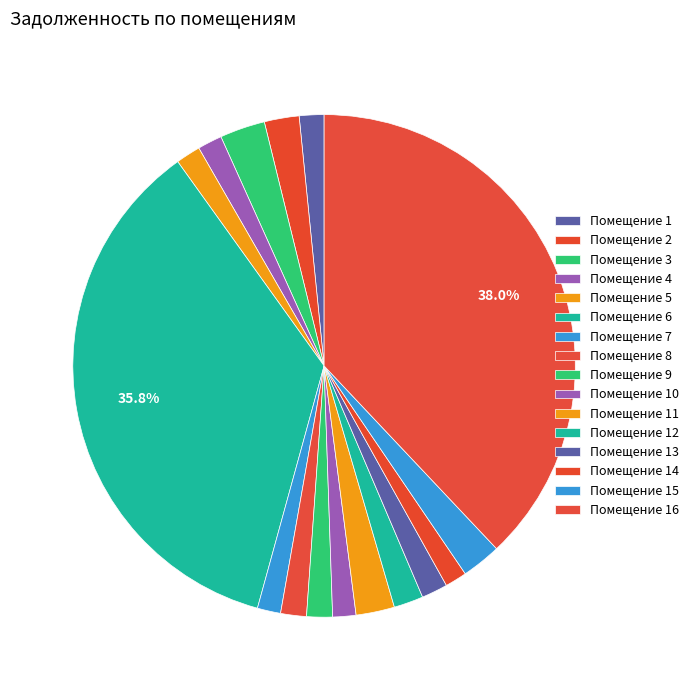

How many segments does this pie chart have?

16